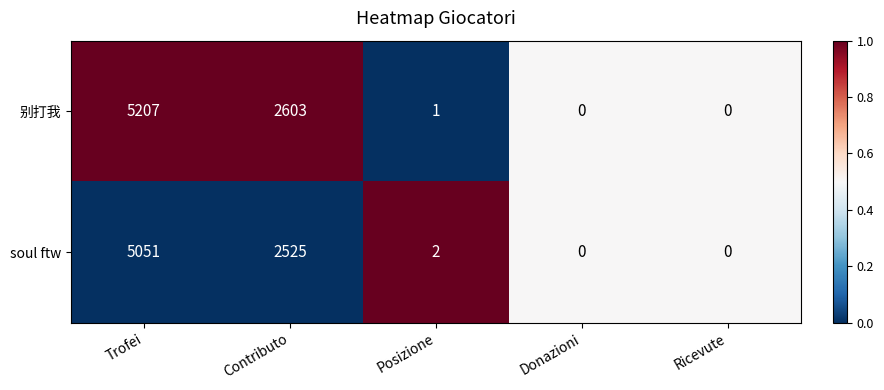

What is the maximum value shown in the chart?

5207